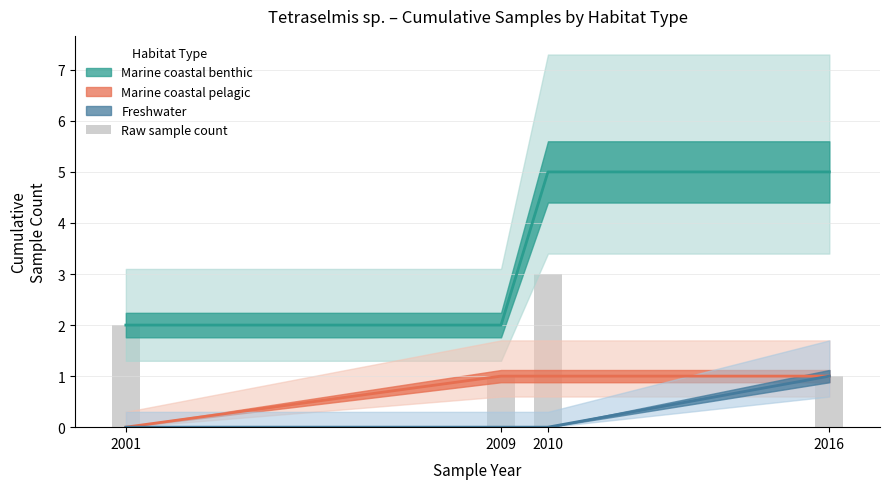

Reading left to right, extract all data points from this chart.

2	1	3	1